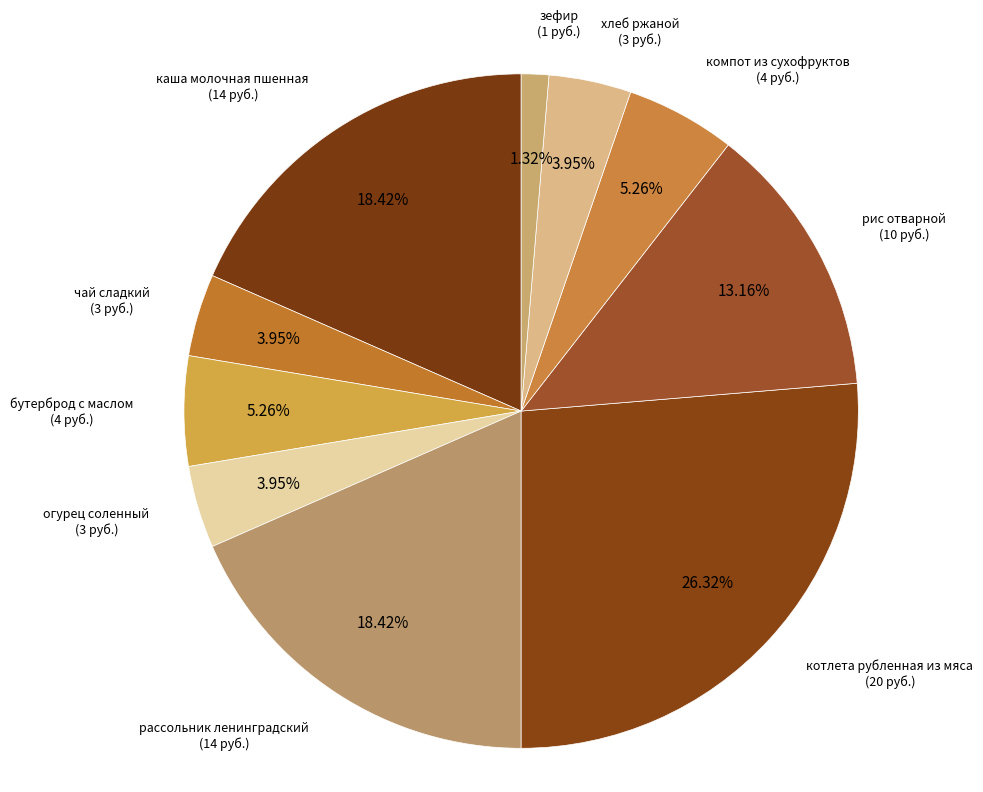

Which slice is the smallest?

зефир